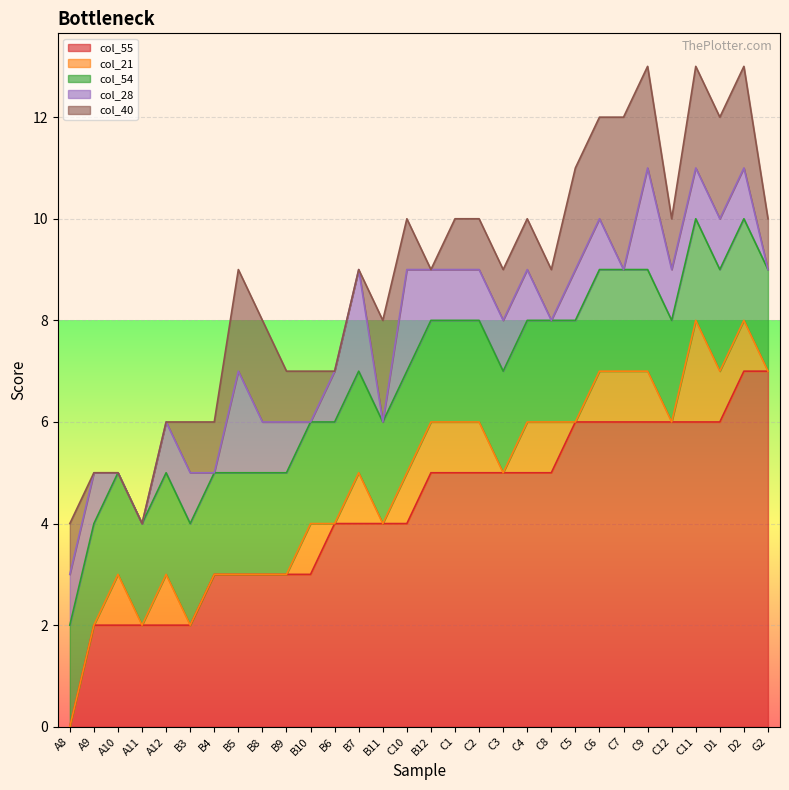

At which label does col_55 reach its minimum?

A8